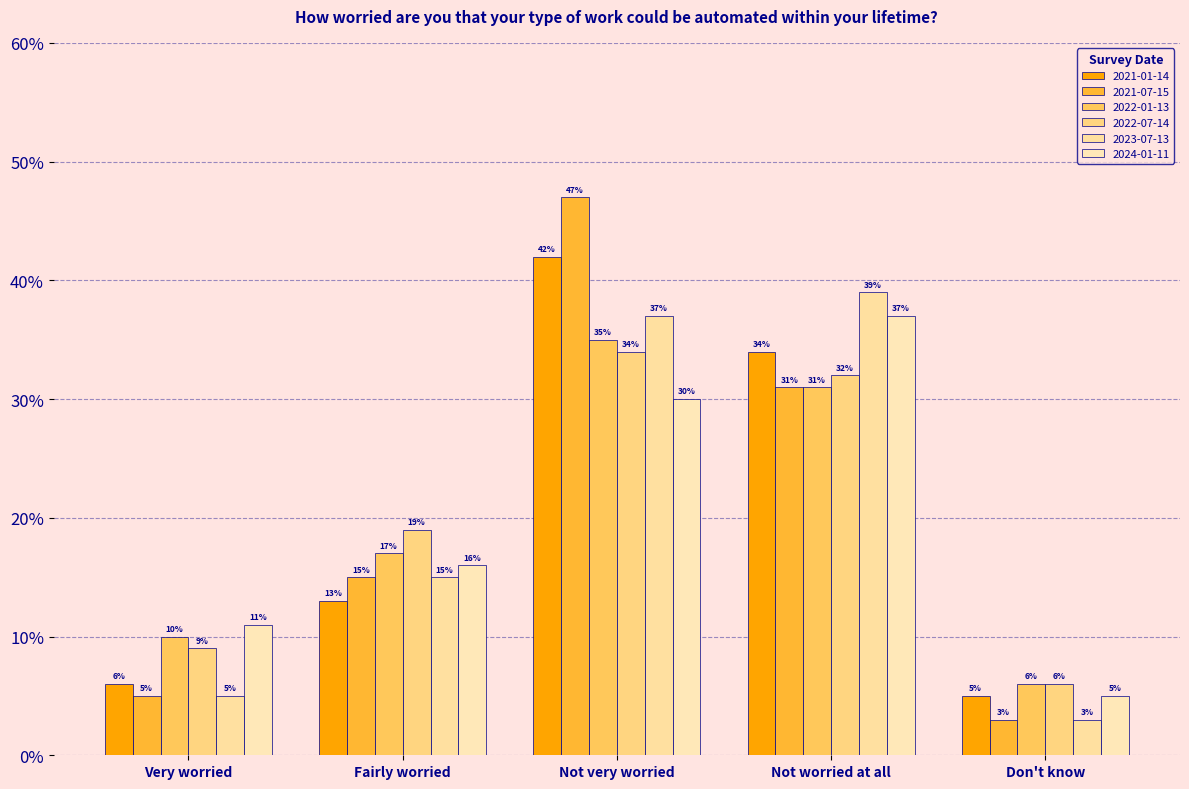

Are the bars grouped side by side (vs. stacked)?

Yes